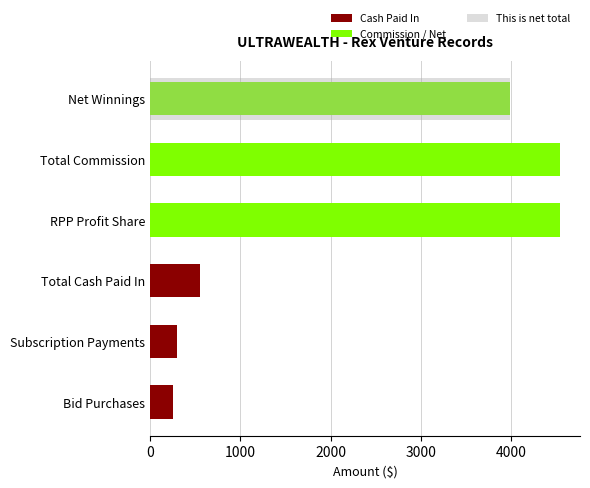

Are the bars horizontal?

Yes